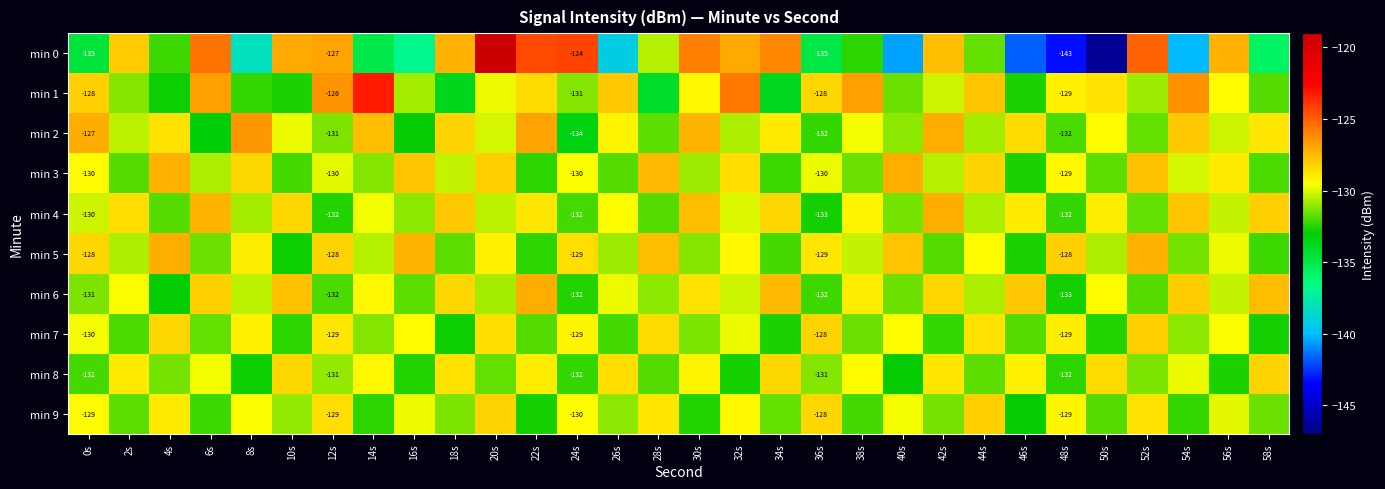

How many series are shown in this chart?

10